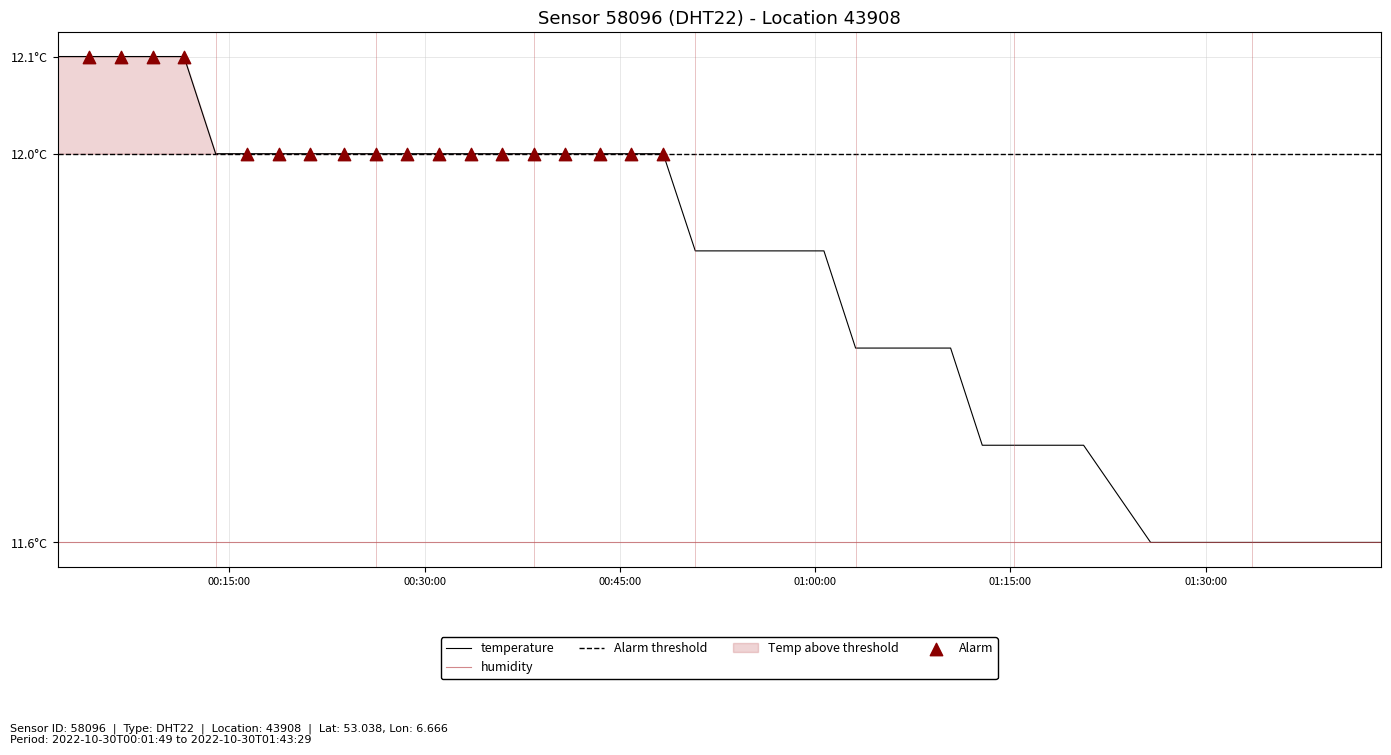

Between 2022-10-30T01:36:05 and 2022-10-30T00:55:46, which is larger?

2022-10-30T00:55:46